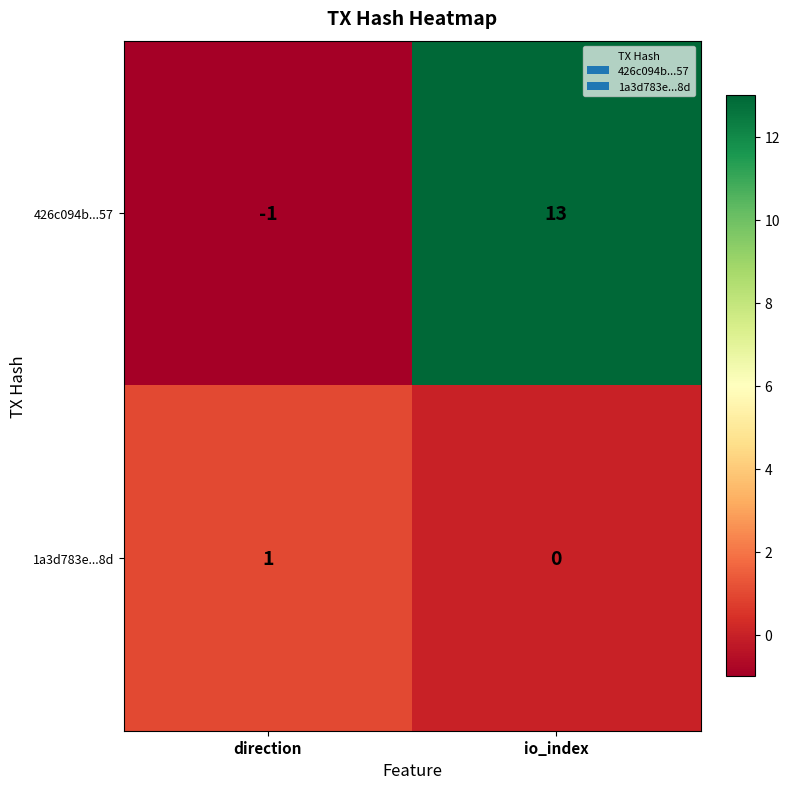

Is it true that 1a3d783e...8d equals 0 at io_index?

True